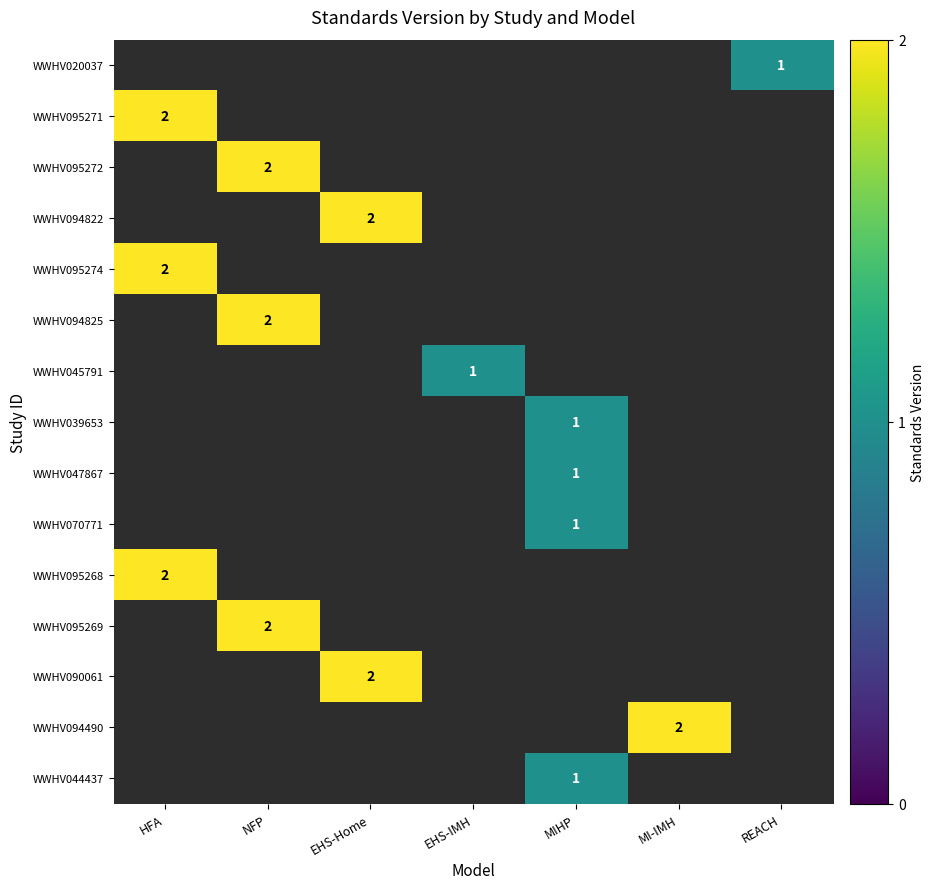

Count the number of data series in this chart.

15